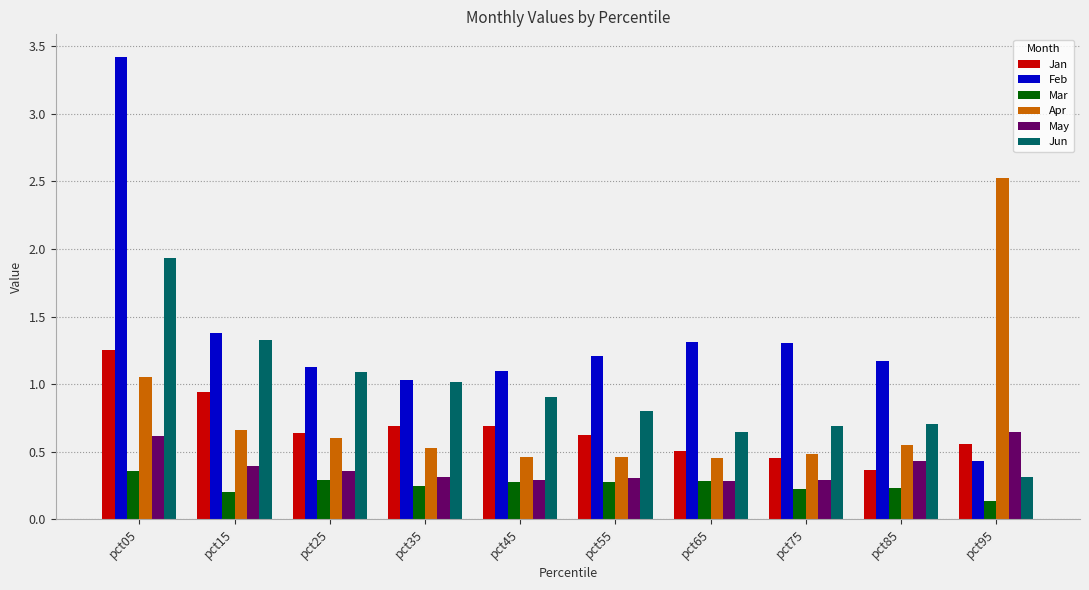

How many groups of bars are there?

10